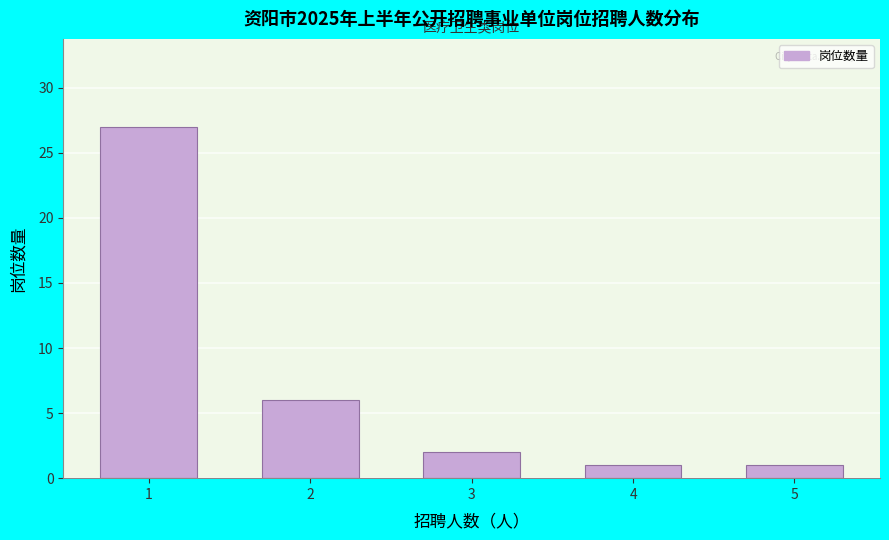

Reading right to left, extract all data points from this chart.

5=1	4=1	3=2	2=6	1=27